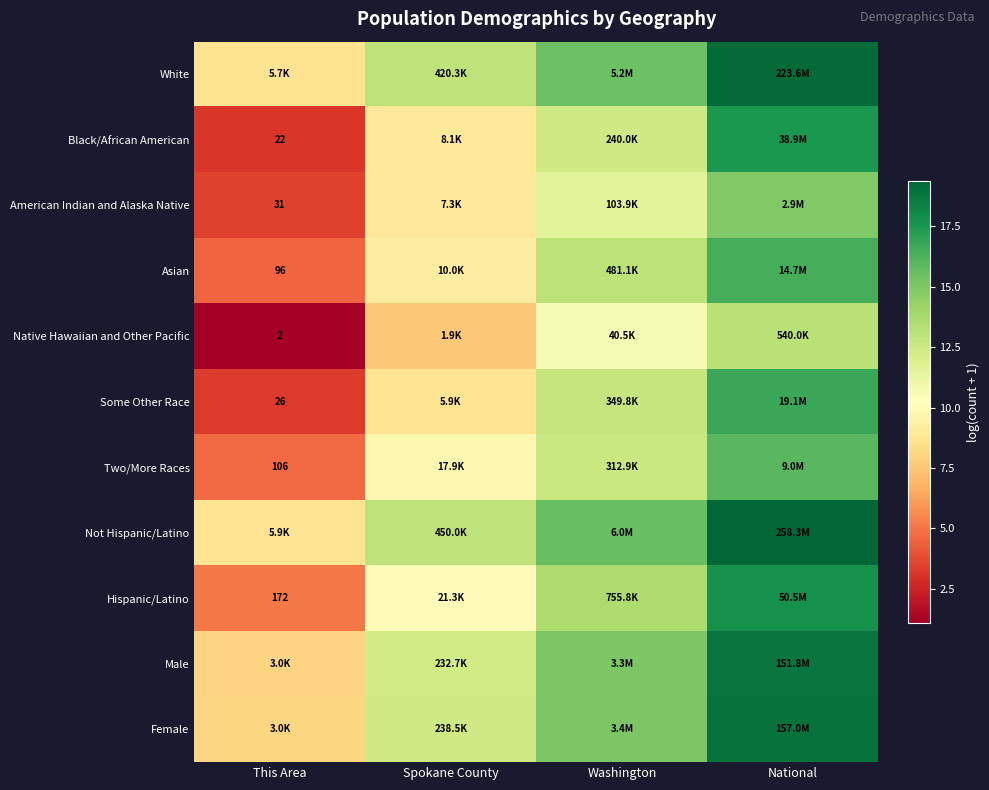

At how many categories does at least one series exceed 3?

4